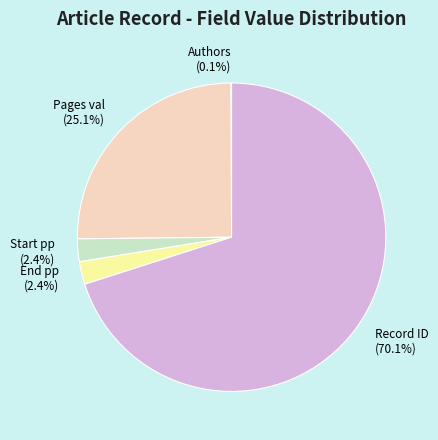

Which category accounts for the majority?

Record ID (70.1%)